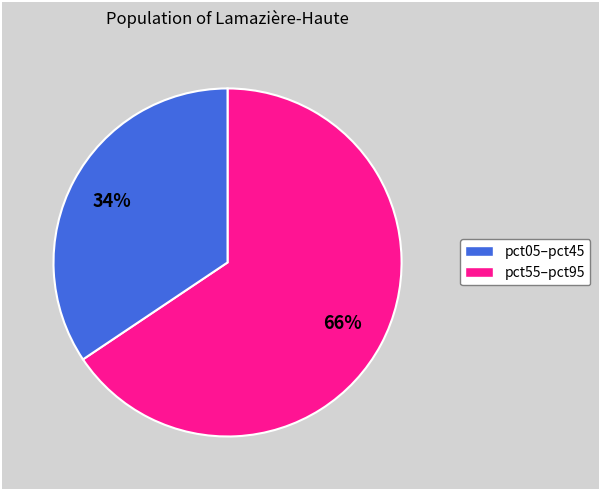

To the nearest percent, what is the average slice percentage?

50%